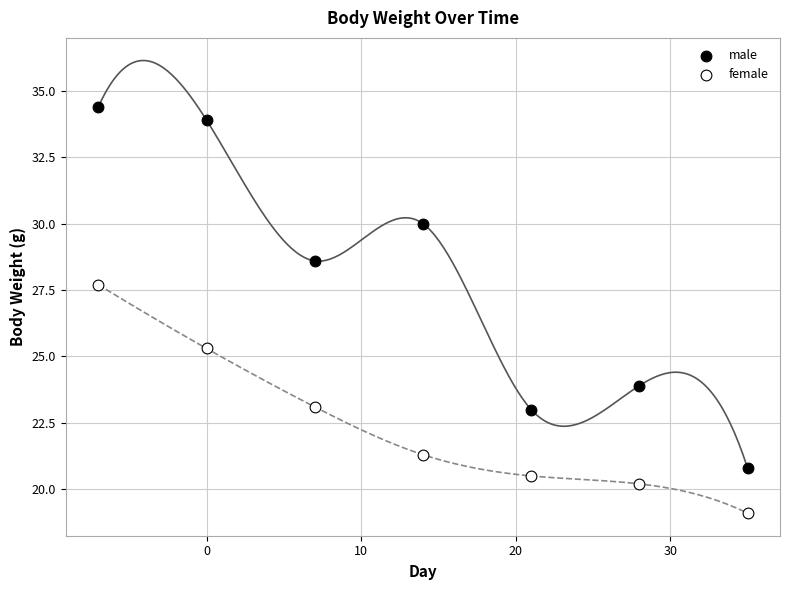

Which series contains the lowest Y value?

female